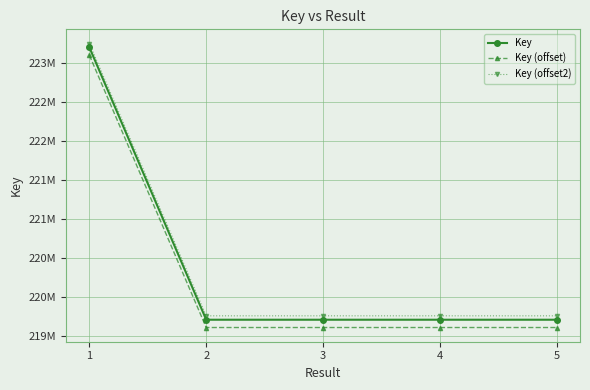

Rank the series by their average value, from highest to lowest.

Key (offset2), Key, Key (offset)